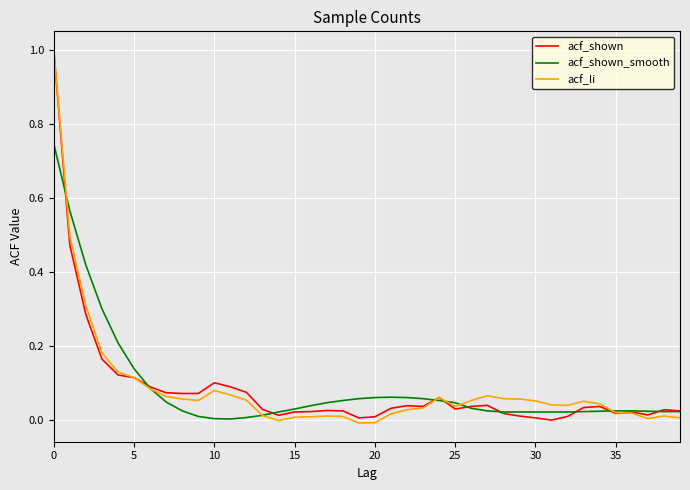

Which series has the largest range (max minus min)?

acf_li